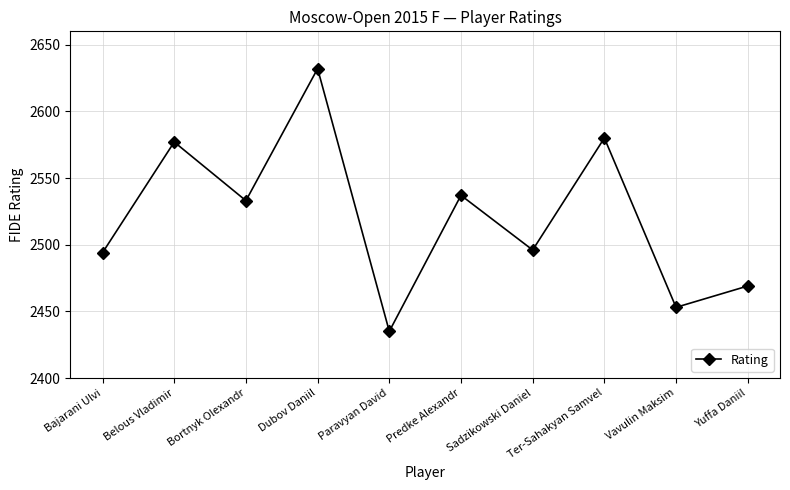

Reading left to right, extract all data points from this chart.

Bajarani Ulvi=2494	Belous Vladimir=2577	Bortnyk Olexandr=2533	Dubov Daniil=2632	Paravyan David=2435	Predke Alexandr=2537	Sadzikowski Daniel=2496	Ter-Sahakyan Samvel=2580	Vavulin Maksim=2453	Yuffa Daniil=2469